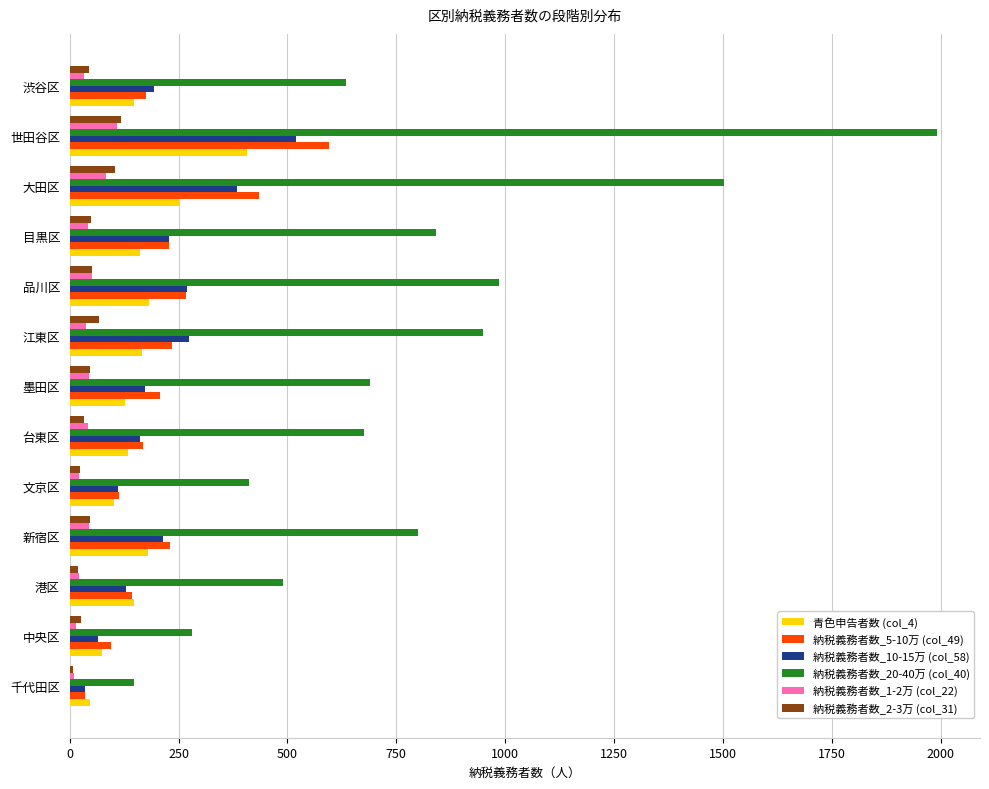

The value of 納税義務者数_5-10万 (col_49) at 目黒区 is 228. True or false?

True